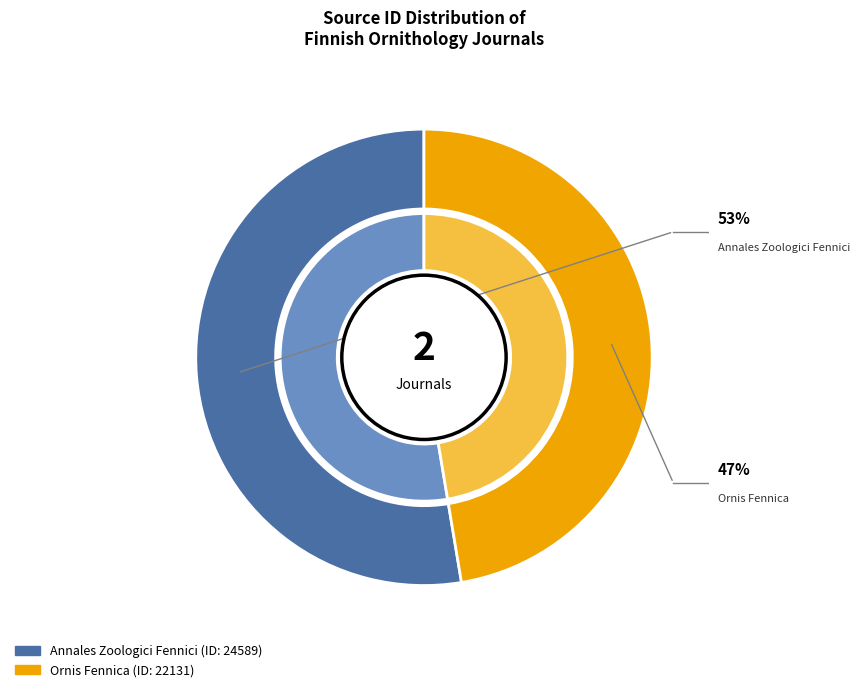

Combined, do Ornis Fennica and Annales Zoologici Fennici account for over 50%?

Yes